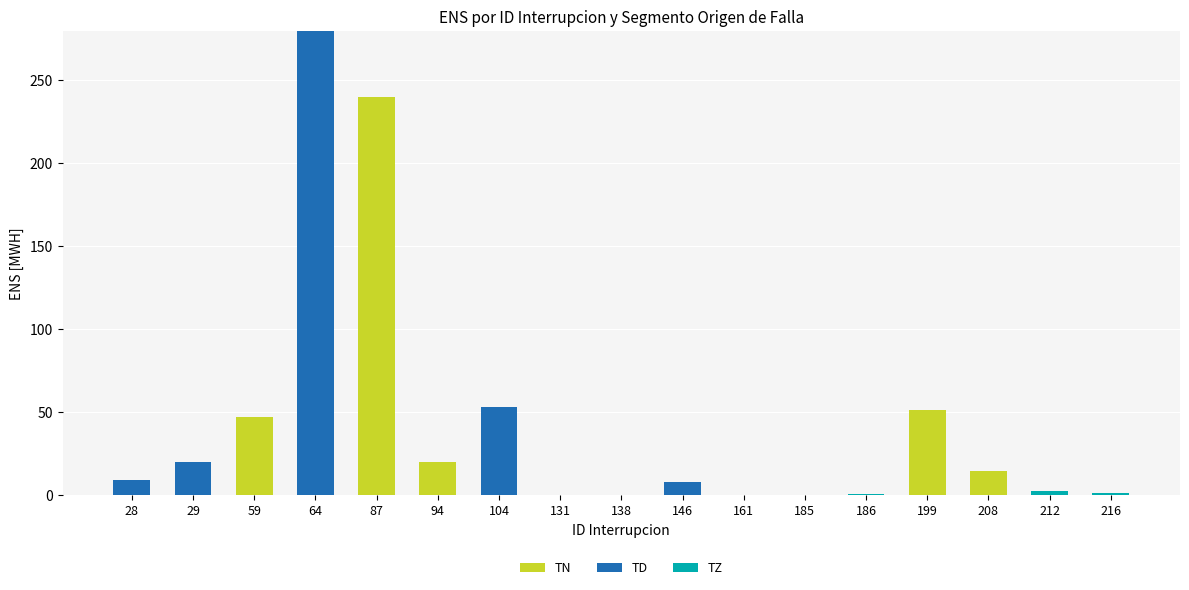

At which category is the sum across all series the highest?

64